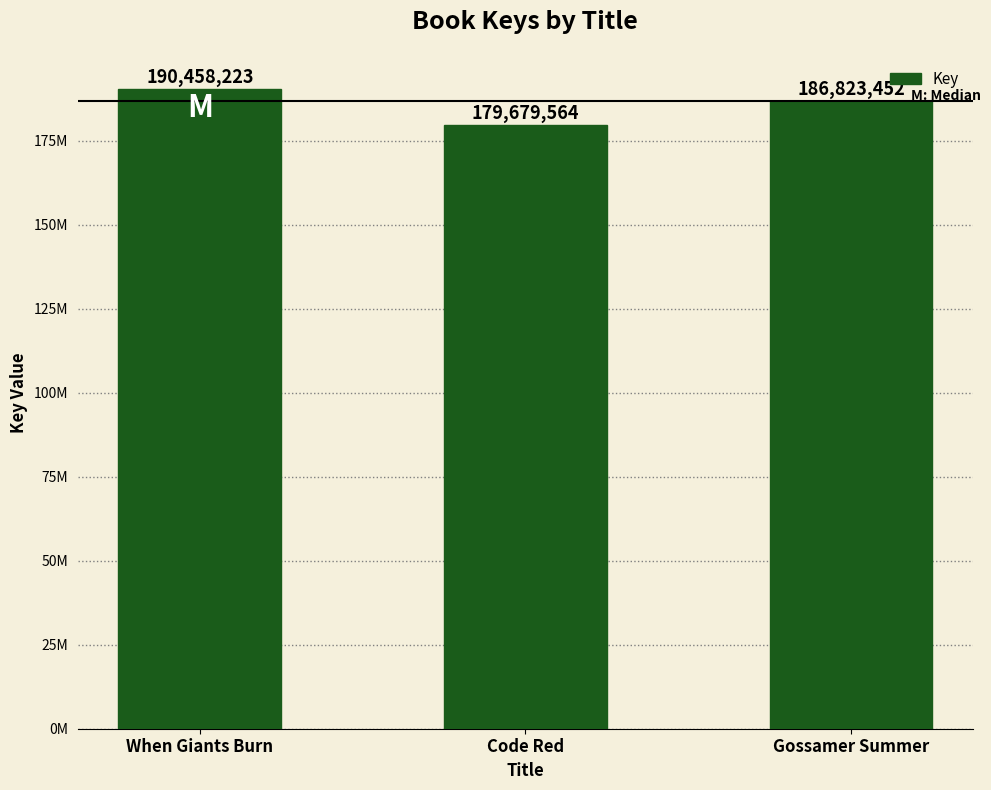

Does the chart contain any negative values?

No